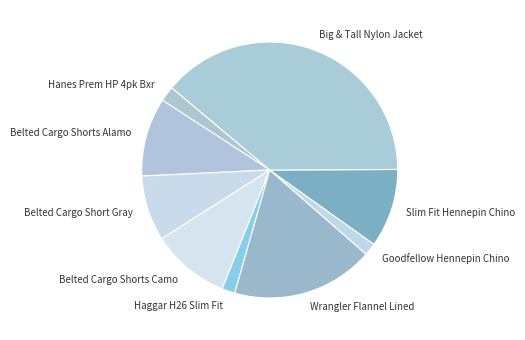

The Big & Tall Nylon Jacket slice represents 30% of the pie. True or false?

False